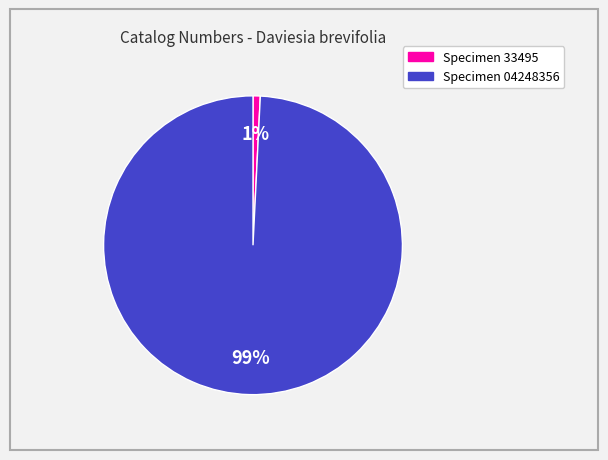

To the nearest percent, what is the average slice percentage?

50%